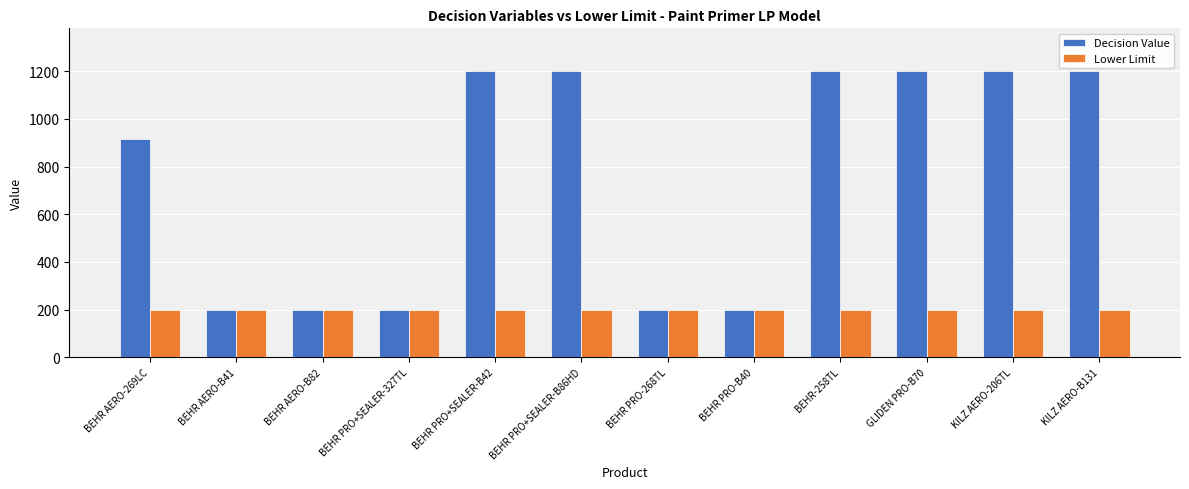

Count the number of categories in the chart.

12